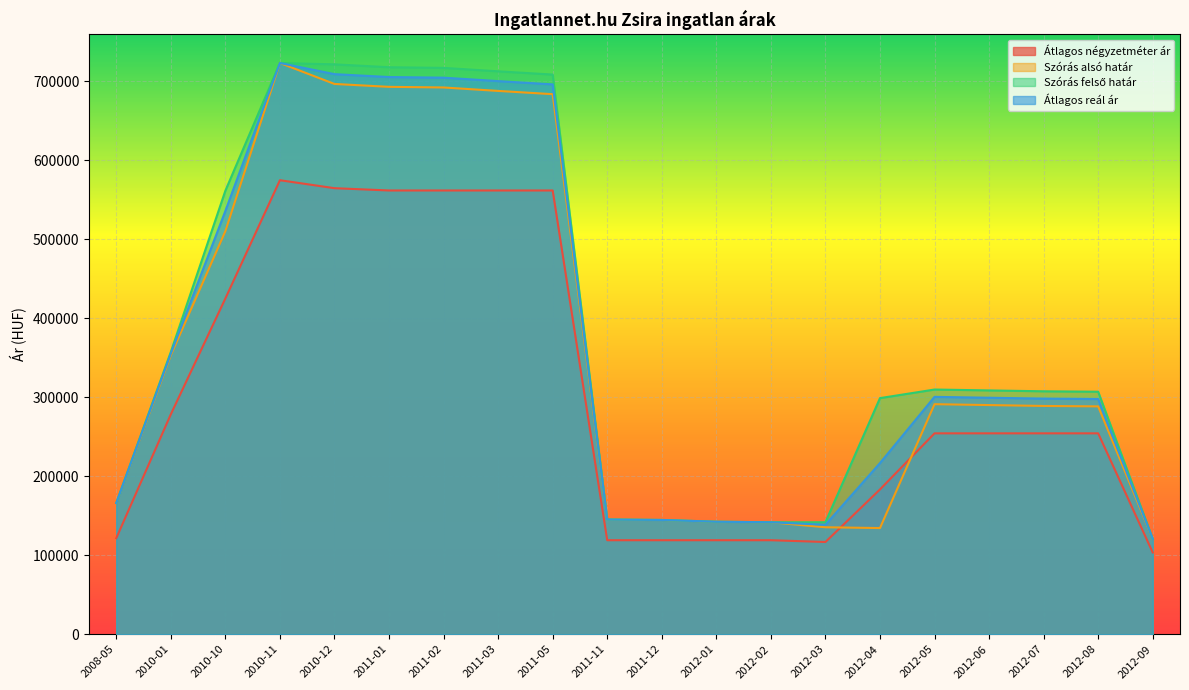

In Szórás alsó határ, how many points are higher than both neighbors (excluding endpoints)?

2